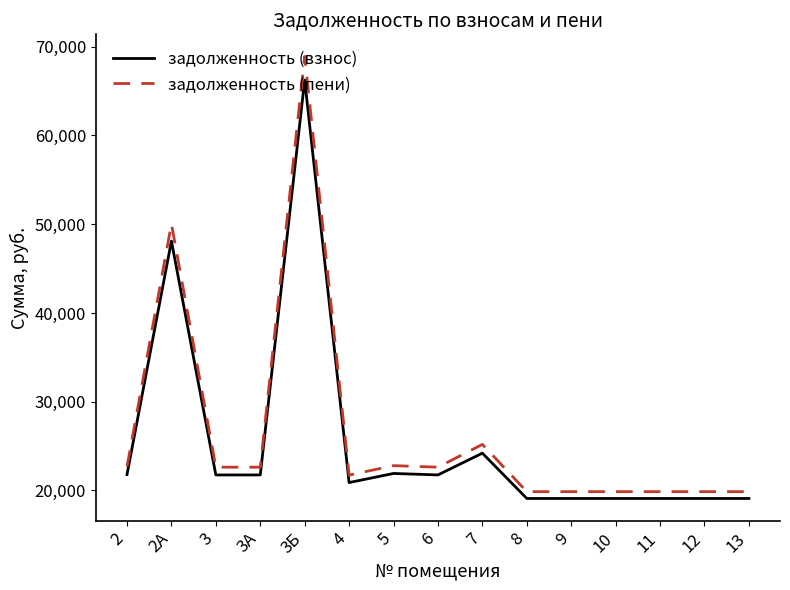

What position from the left is 3Б?

5